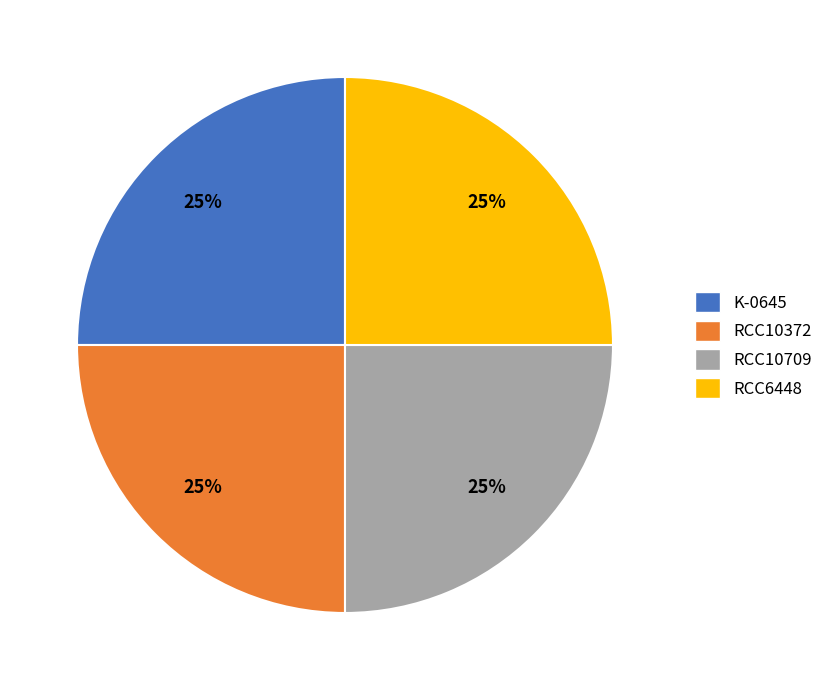

To the nearest percent, what percentage of the pie is RCC10372?

25%